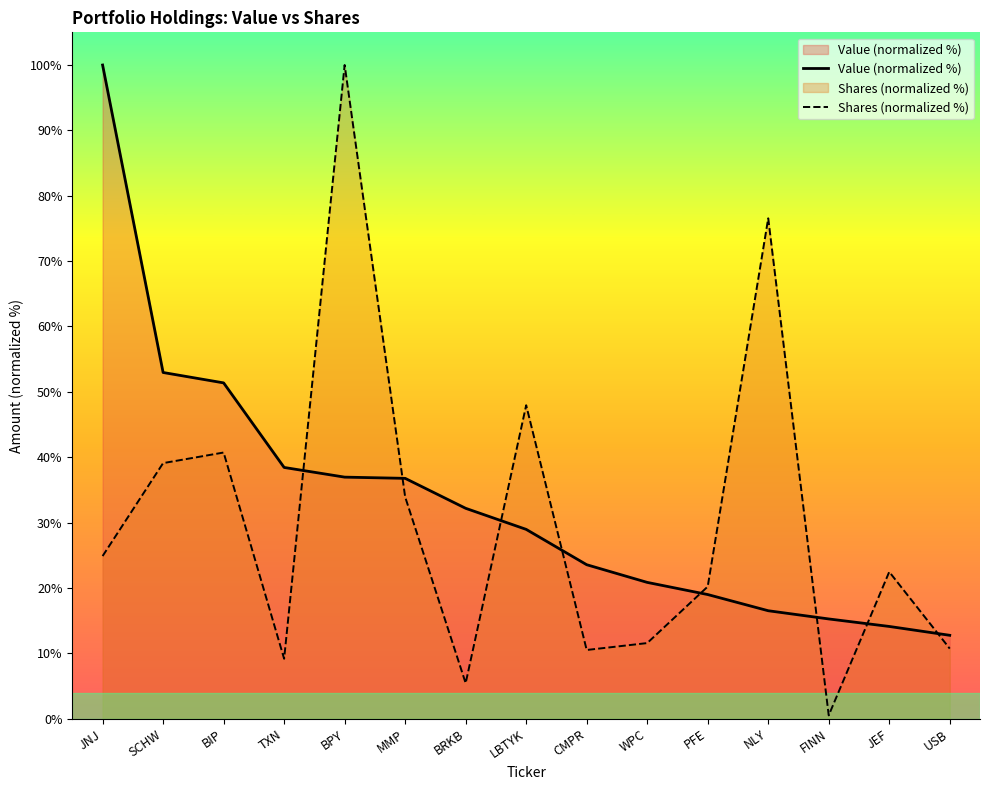

Between CMPR and USB, which series saw the biggest shift?

Value (normalized %)